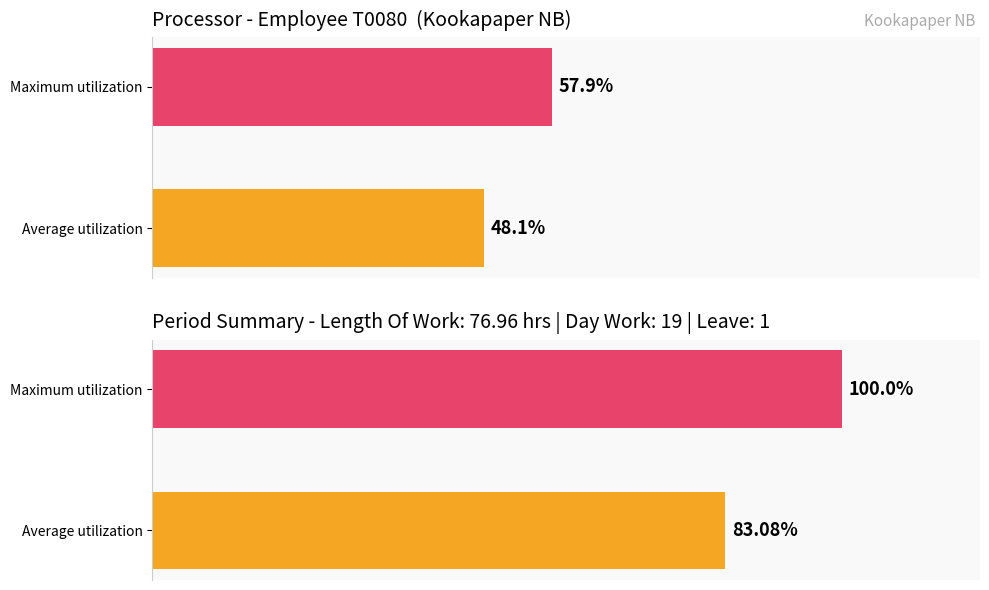

How many data points are less than 57?

1